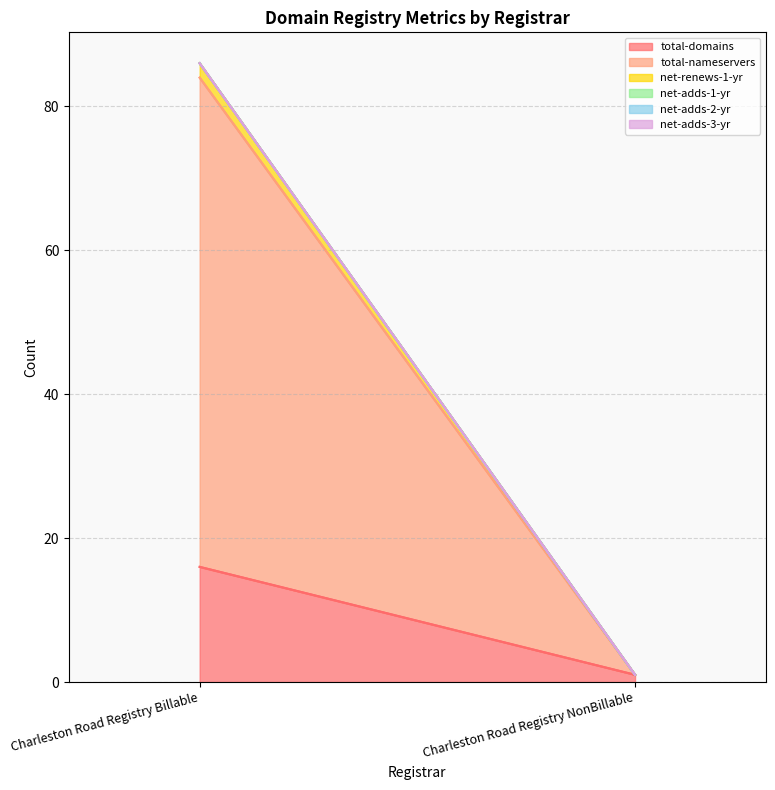

Which series changed the most between Charleston Road Registry Billable and Charleston Road Registry NonBillable?

total-nameservers